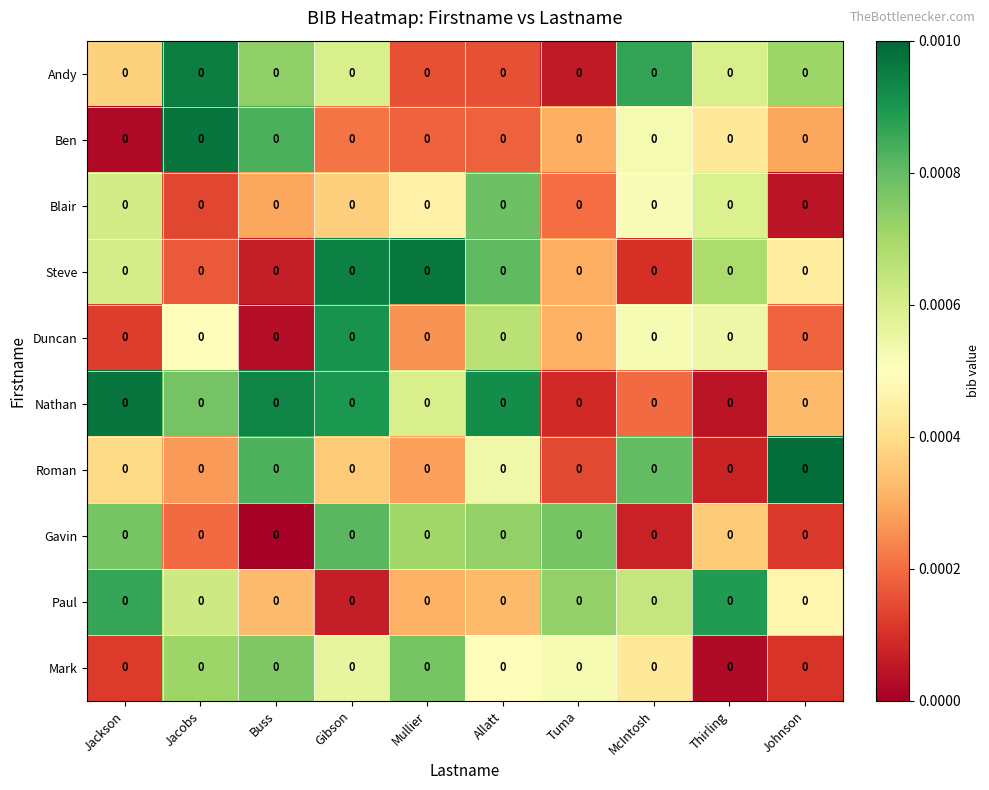

At which category is the sum across all series the highest?

Gibson